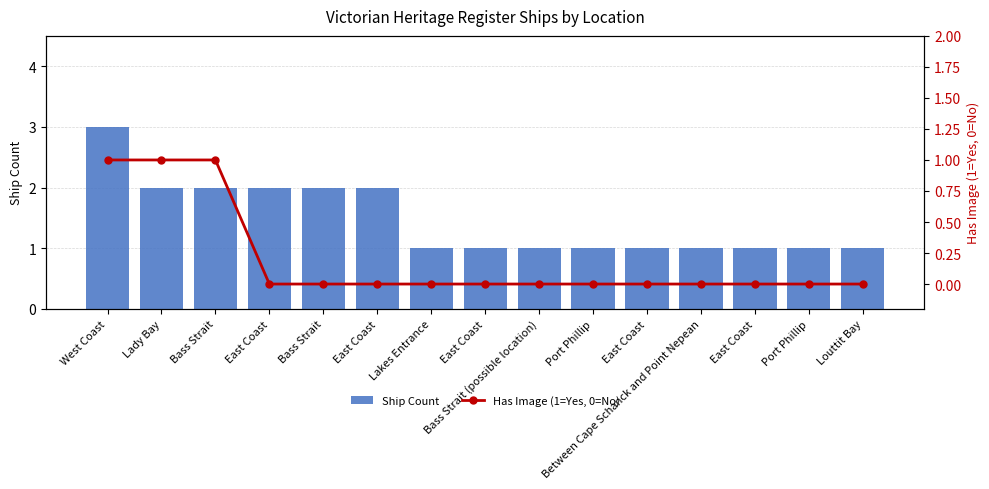

What is the label of the 12th bar from the left?

Between Cape Schanck and Point Nepean